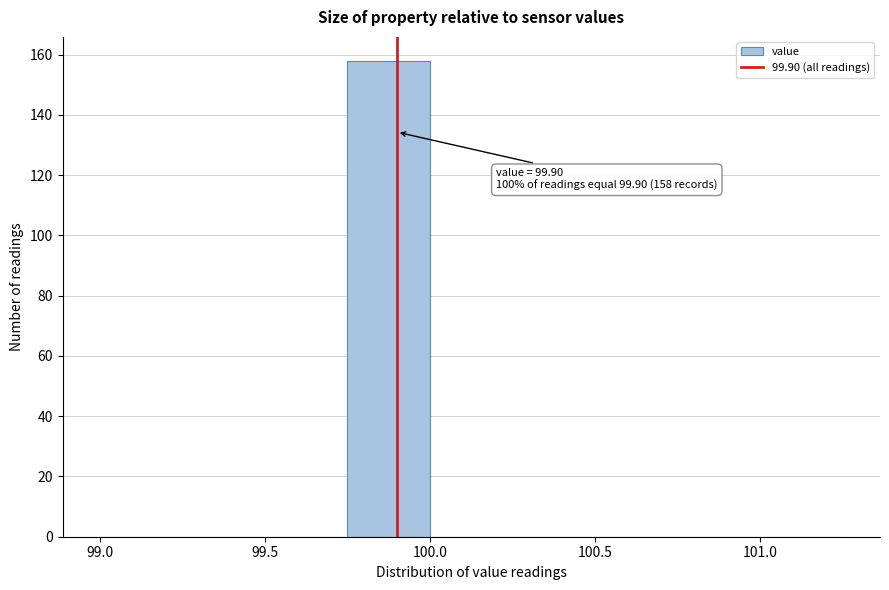

Over which range of the x-axis is the bar tallest?

99.75 to 100.00